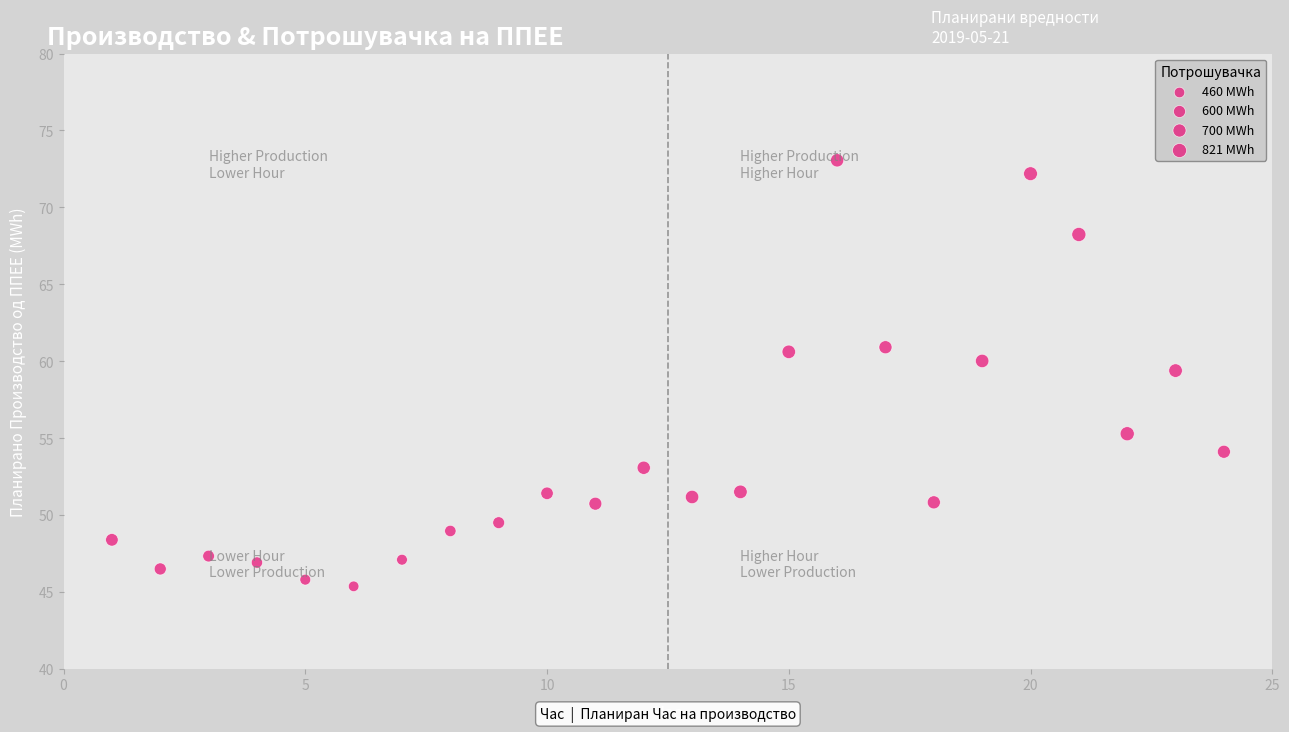

What is the range of Y values (max minus min)?

27.7